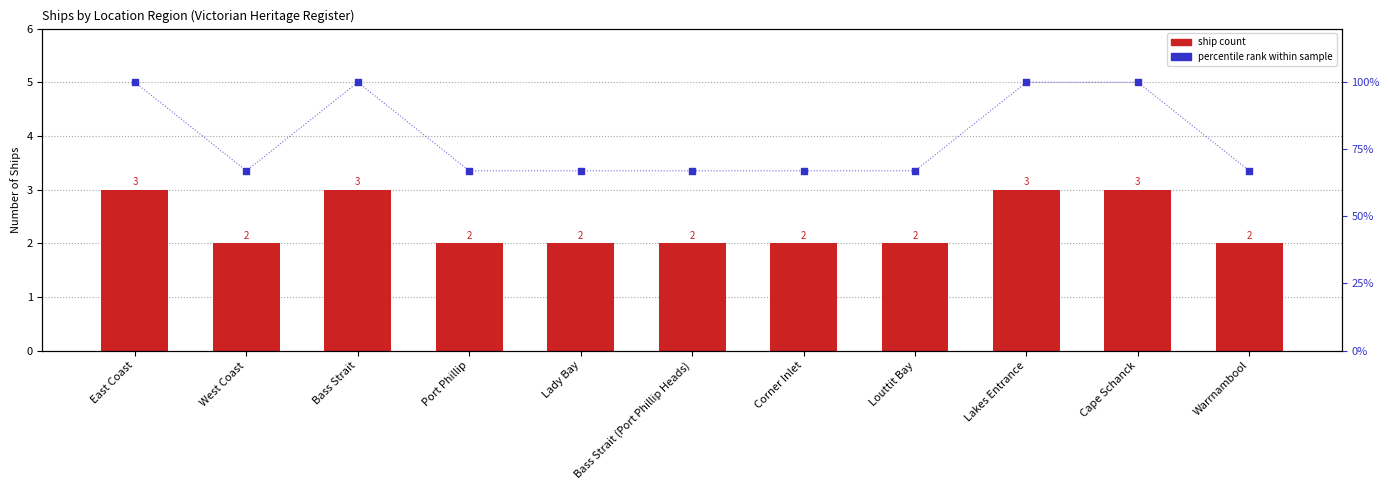

Which series has the widest spread of Y values?

percentile rank within sample